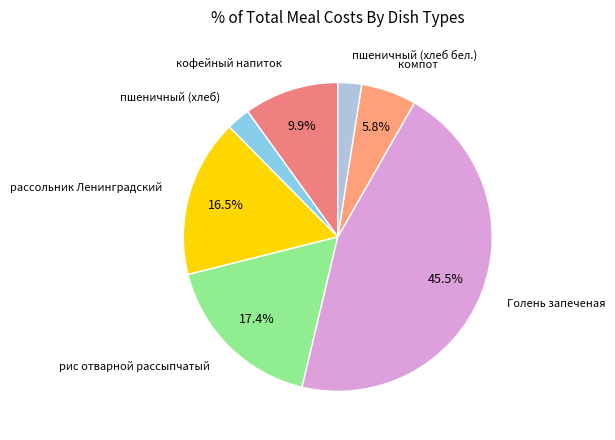

What is the ratio of the value at пшеничный (хлеб) to the value at рис отварной рассыпчатый?

0.1